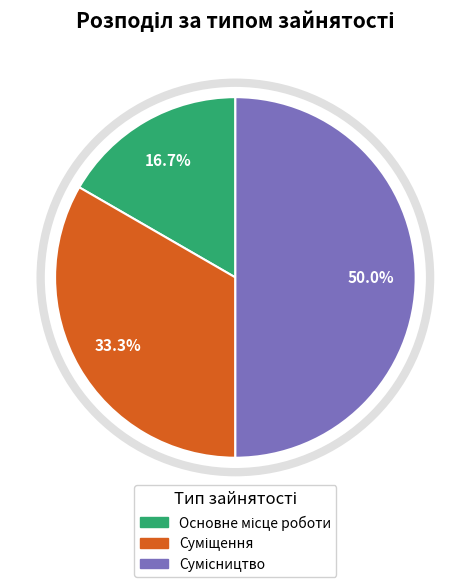

Does Сумісництво account for over 50% of the chart?

No